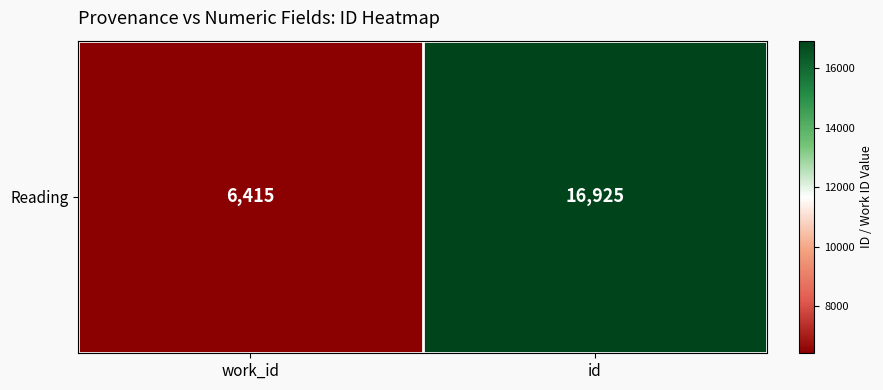

What is the sum of all values?

23340